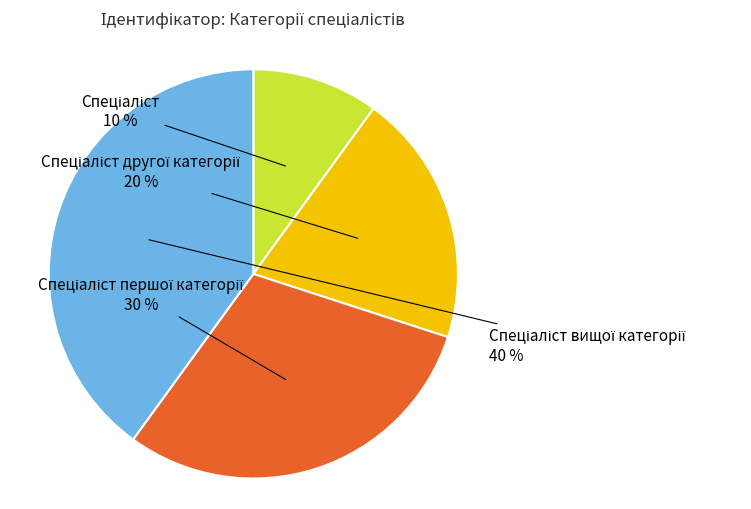

Is there a majority slice in this chart?

No